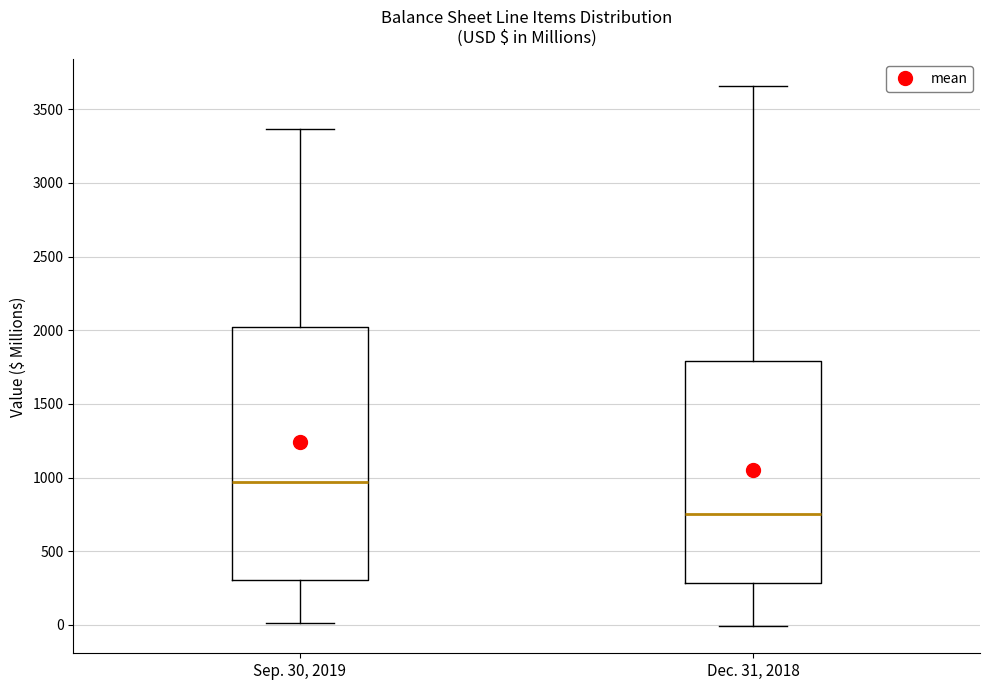

Which box has the highest median line?

Sep. 30, 2019